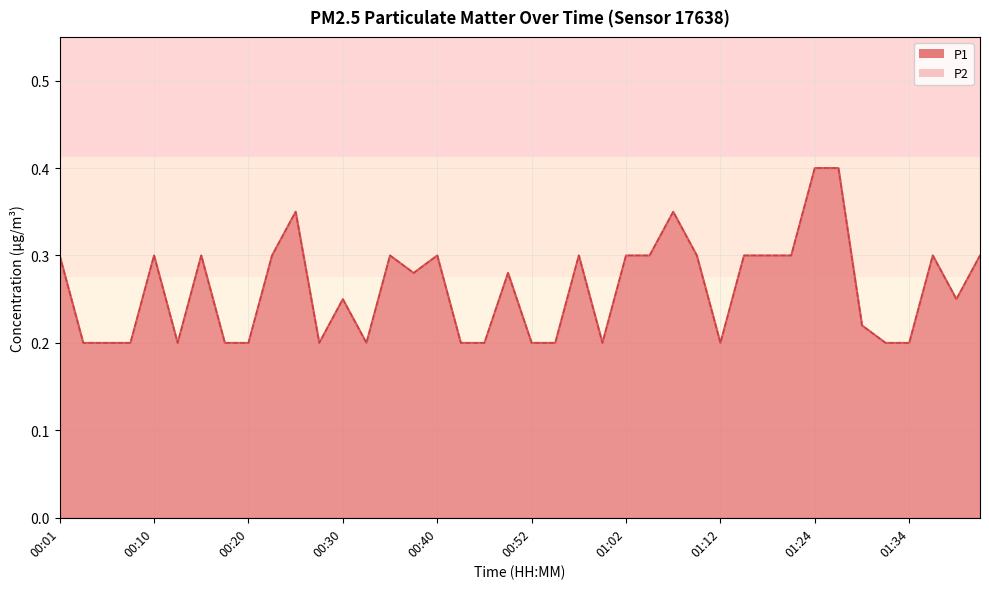

Rank the series at 00:08 from highest to lowest value.

P1, P2